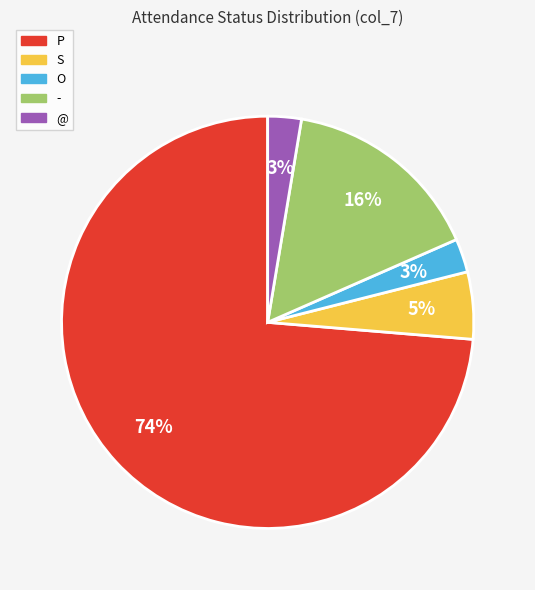

To the nearest percent, what is the average slice percentage?

20%